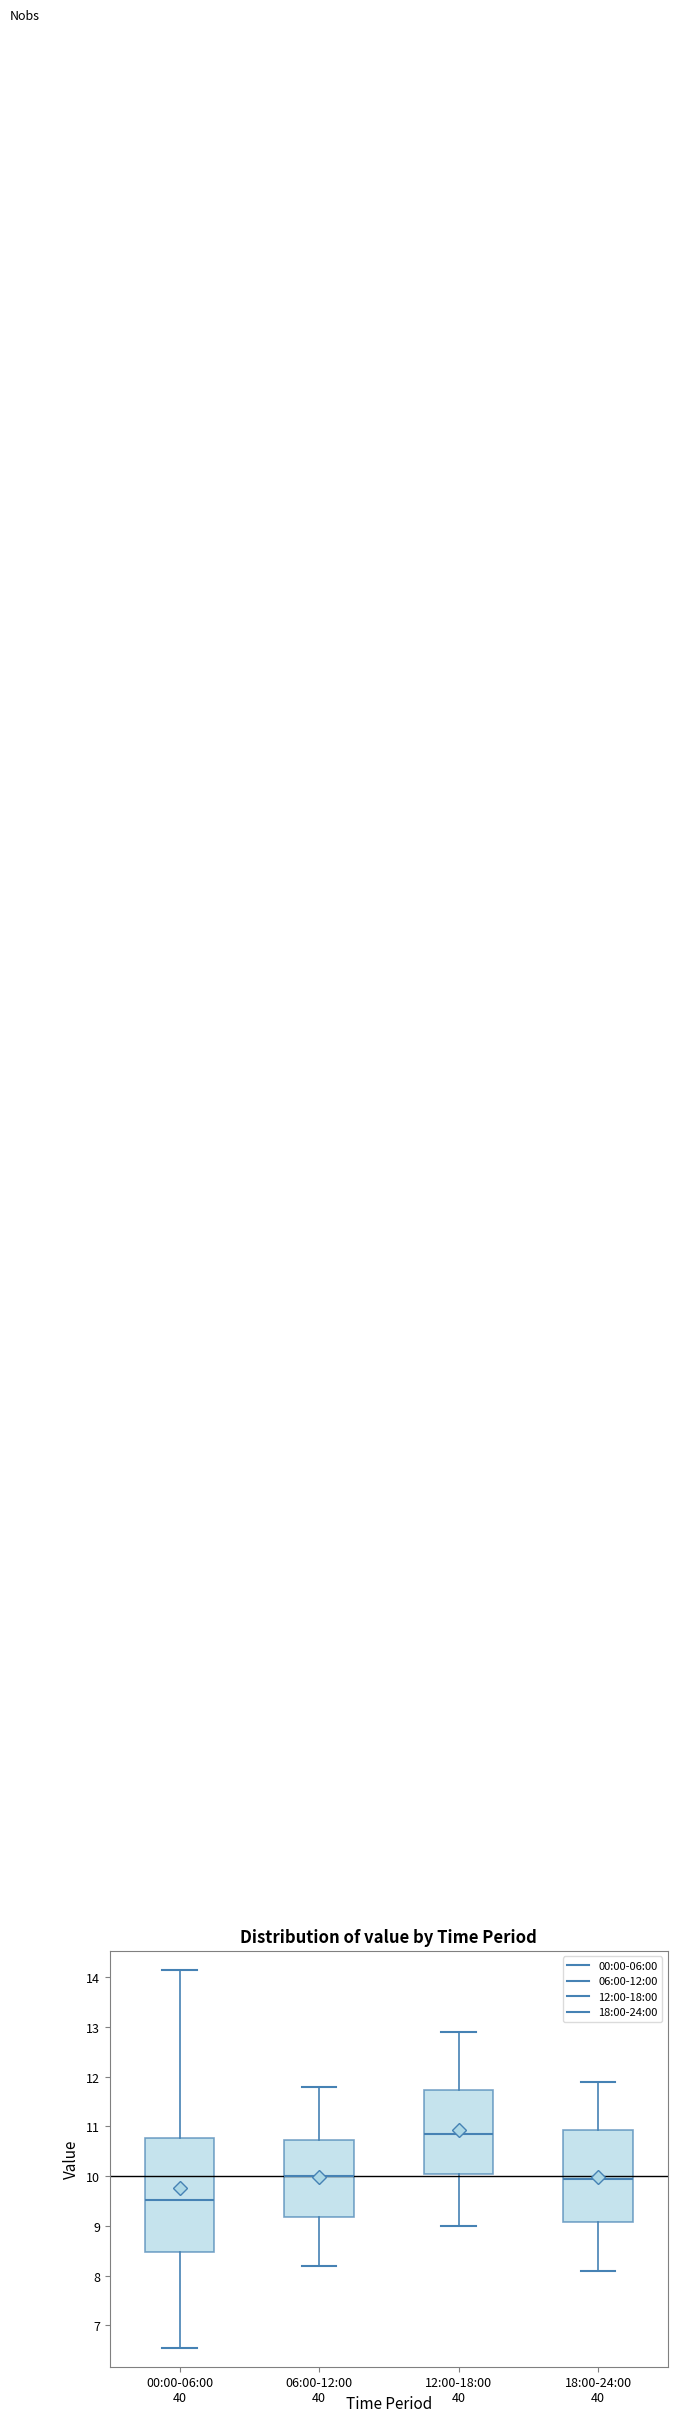

Where does the lower whisker of the box for 12:00-18:00 end on the y-axis? The values are not printed on the chart, so give them approximately, as read against the axis.

9.0